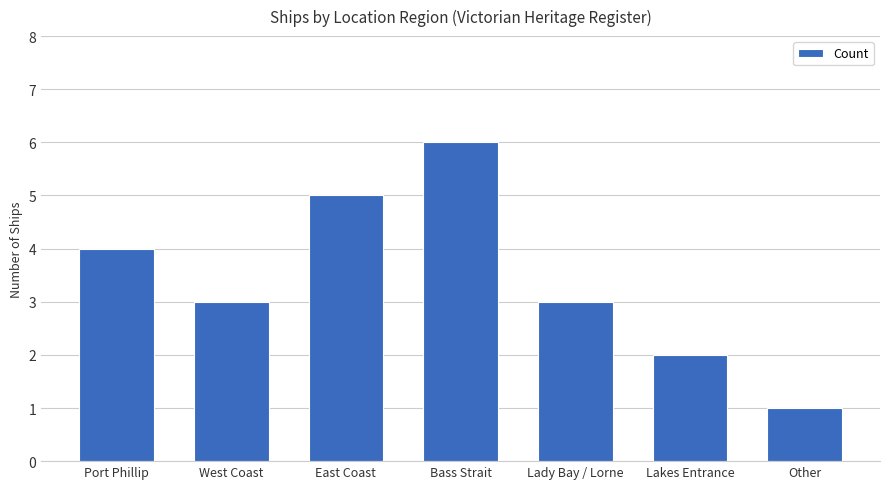

True or false: the data shows 4 at Bass Strait.

False